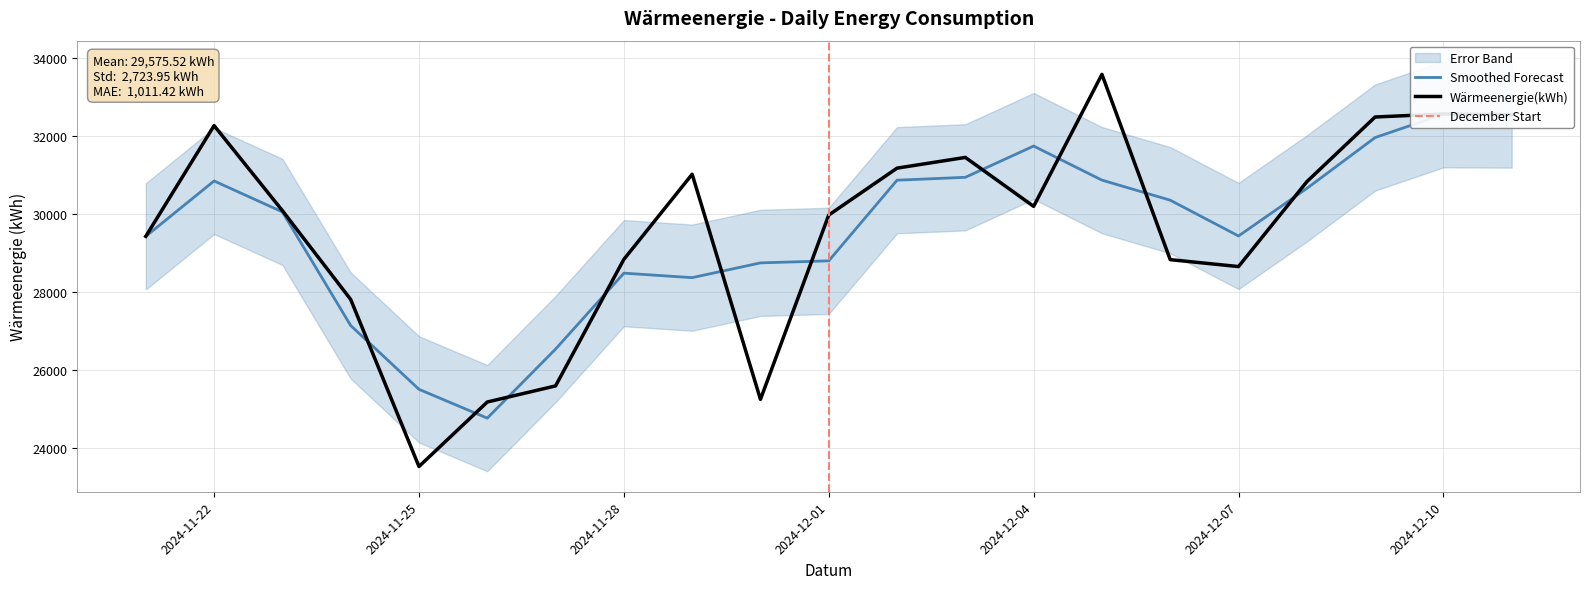

At which label does the data first exceed 30077?

2024-11-22